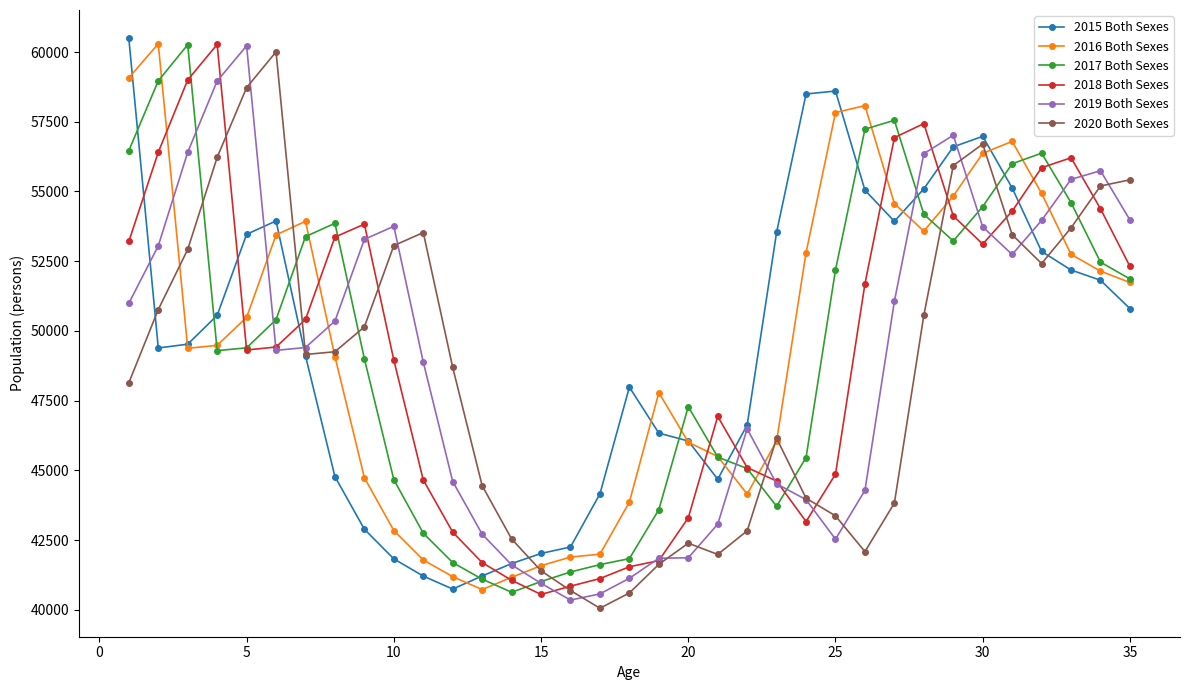

After their last crossing, which series has the higher values: 2019 Both Sexes or 2018 Both Sexes?

2019 Both Sexes